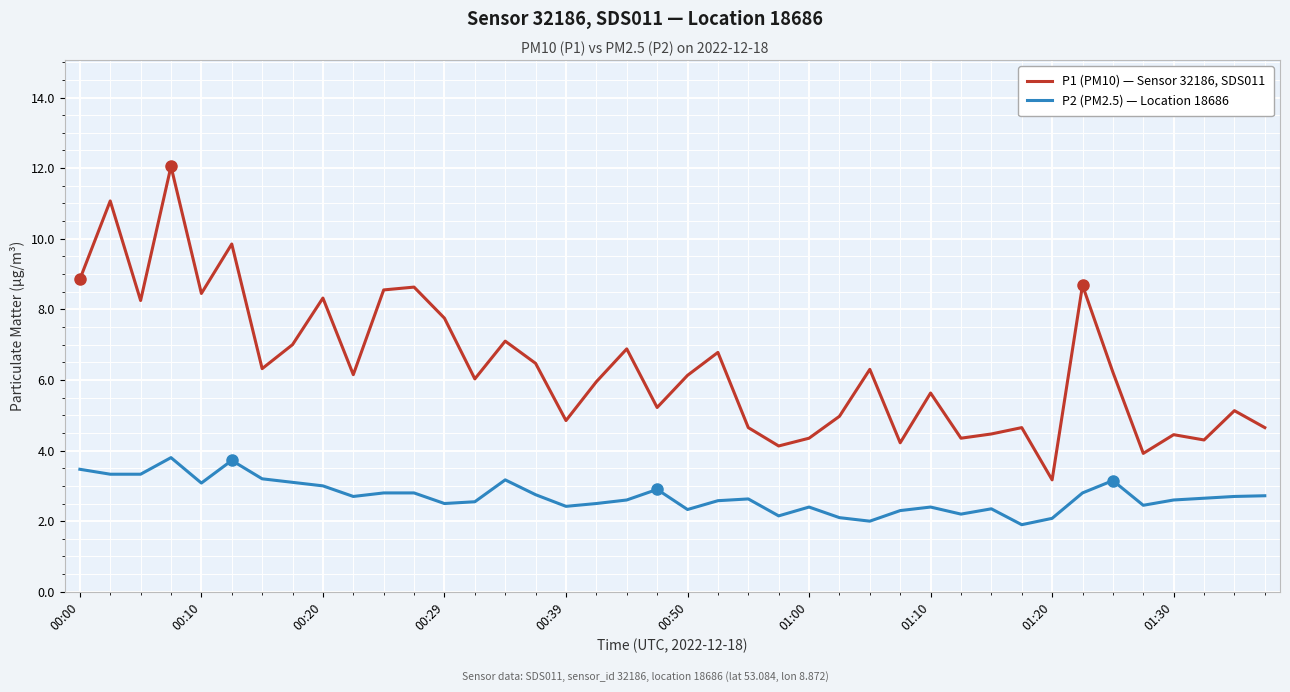

What are all the series names shown in the legend?

P1 (PM10) — Sensor 32186, SDS011, P2 (PM2.5) — Location 18686